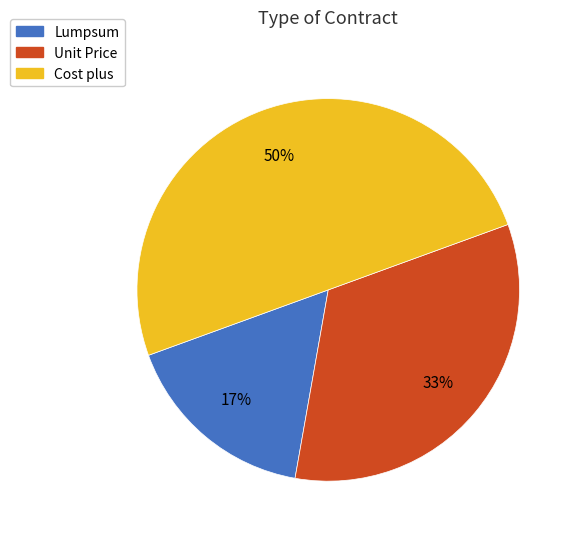

Is it true that Unit Price is 26% of the pie?

False